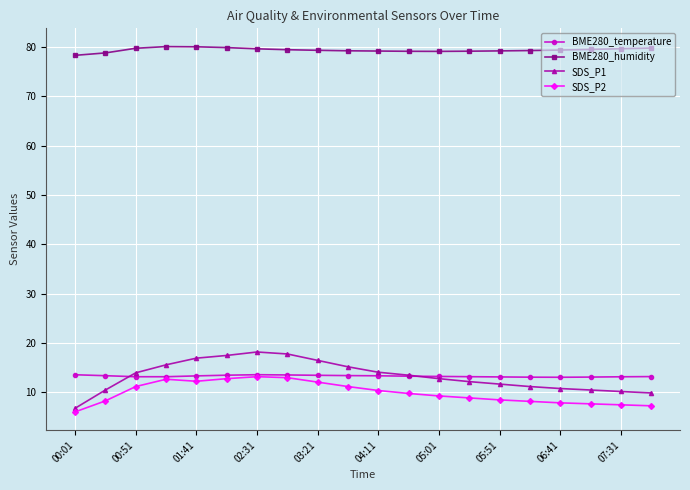

Which series has the widest spread of values?

SDS_P1